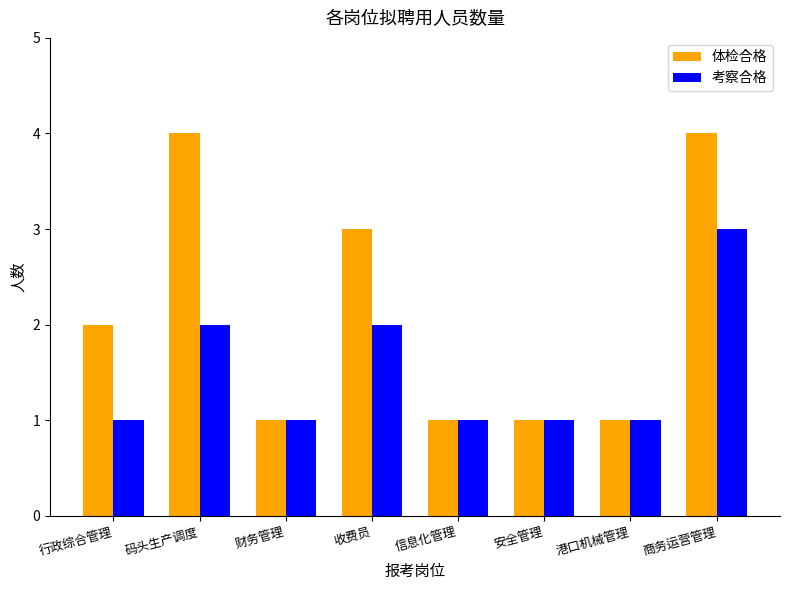

What is the label of the 2nd bar from the left?

码头生产调度